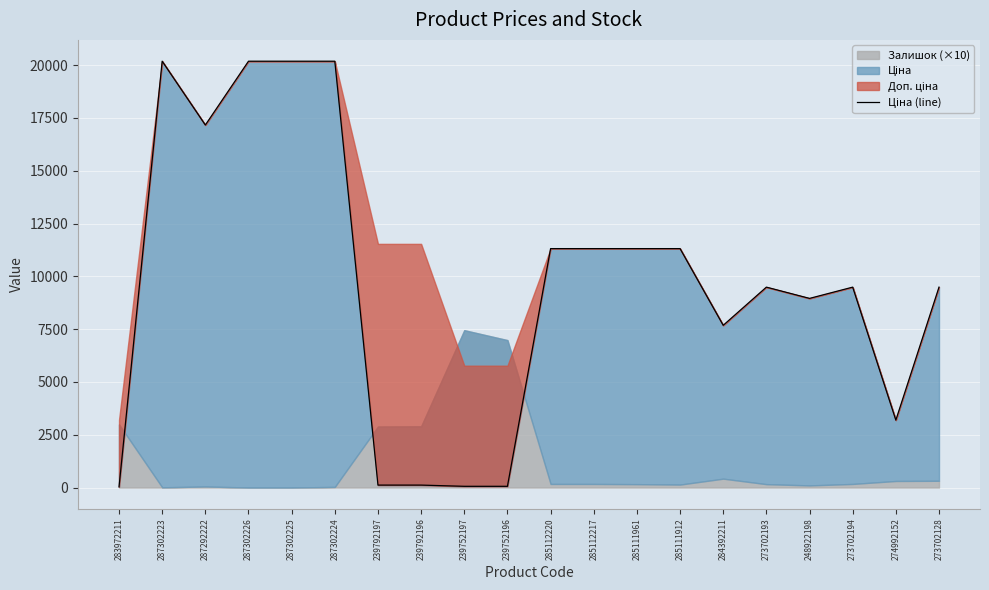

How many points are higher than both their immediate neighbors (excluding endpoints)?

3